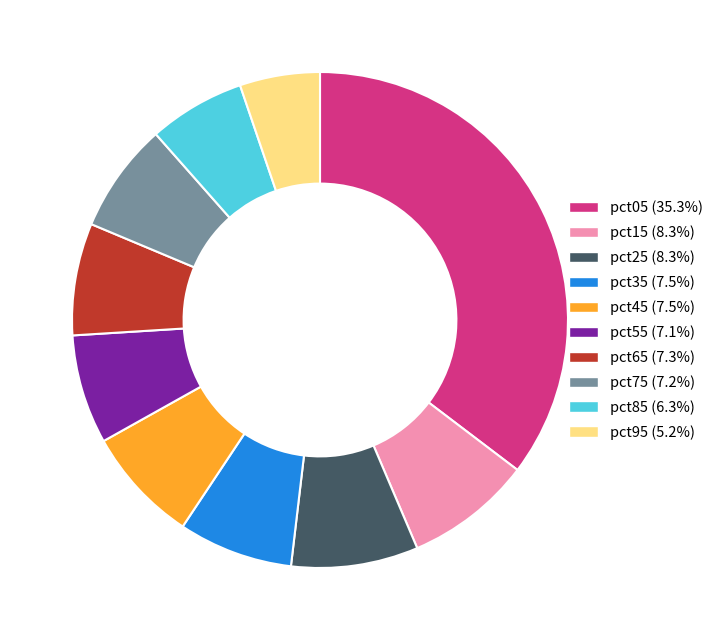

Is it true that pct05 is 35% of the pie?

True